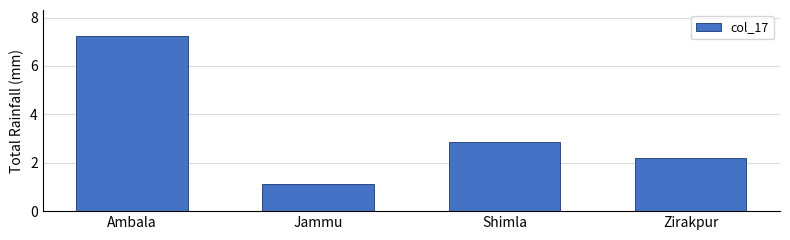

Which category has the lowest value across all series?

Jammu